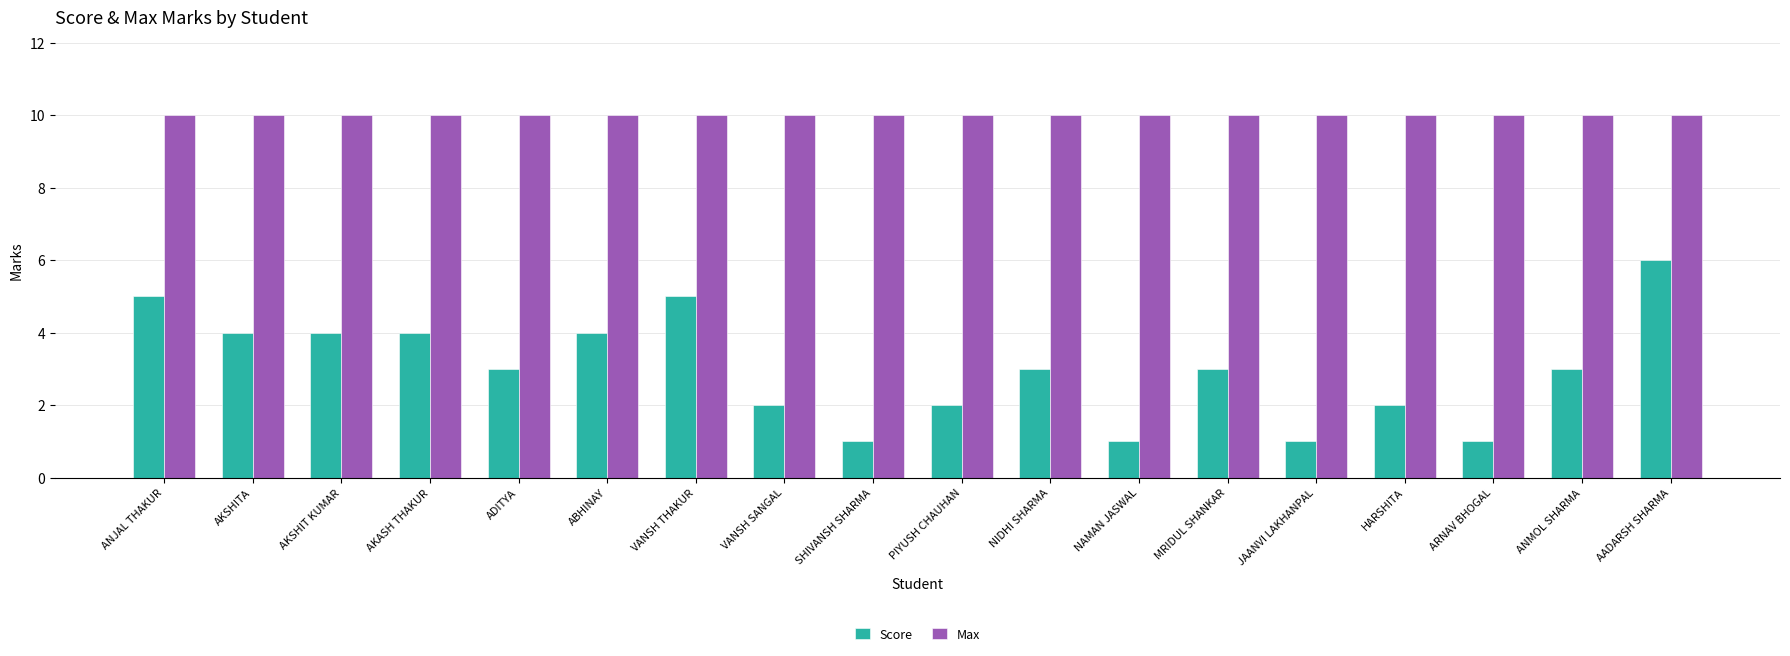

Between VANSH THAKUR and MRIDUL SHANKAR, which series saw the biggest shift?

Score